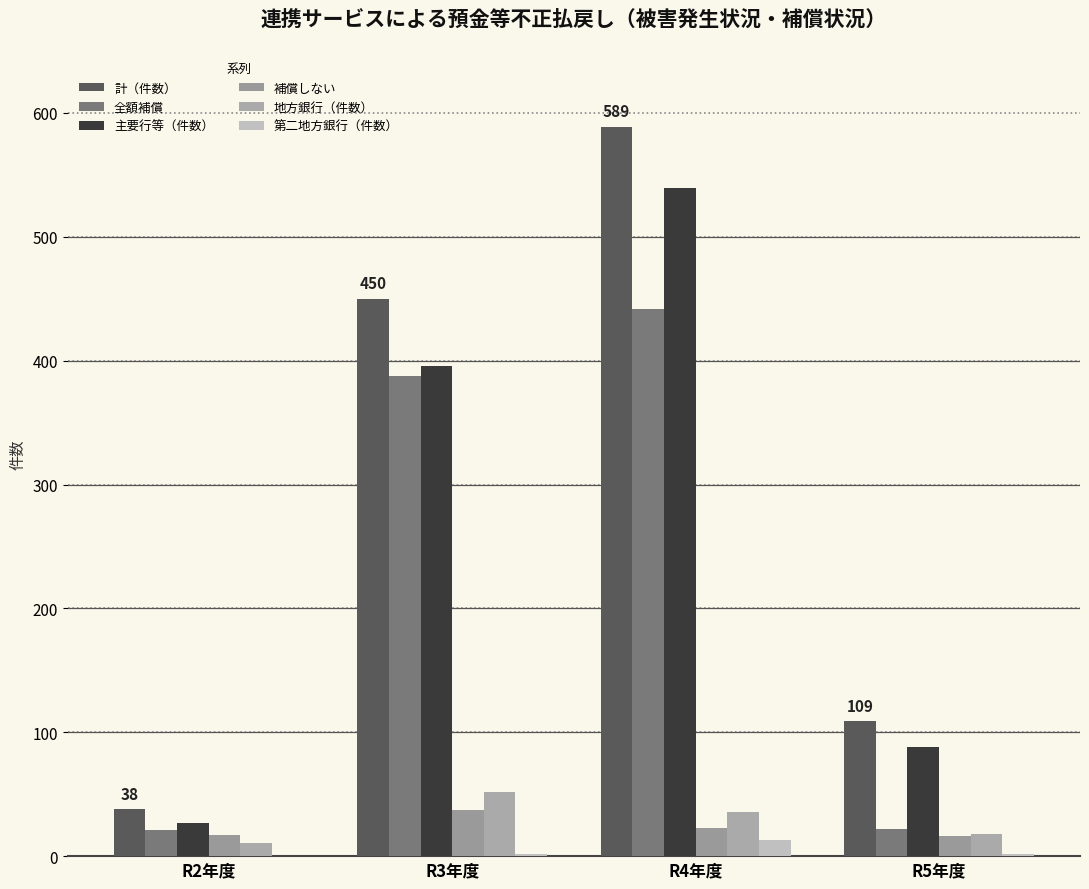

Reading right to left, list all the values displayed in this chart.

計（件数）: 109	589	450	38
全額補償: 22	442	388	21
主要行等（件数）: 88	539	396	27
補償しない: 16	23	37	17
地方銀行（件数）: 18	36	52	11
第二地方銀行（件数）: 2	13	2	0